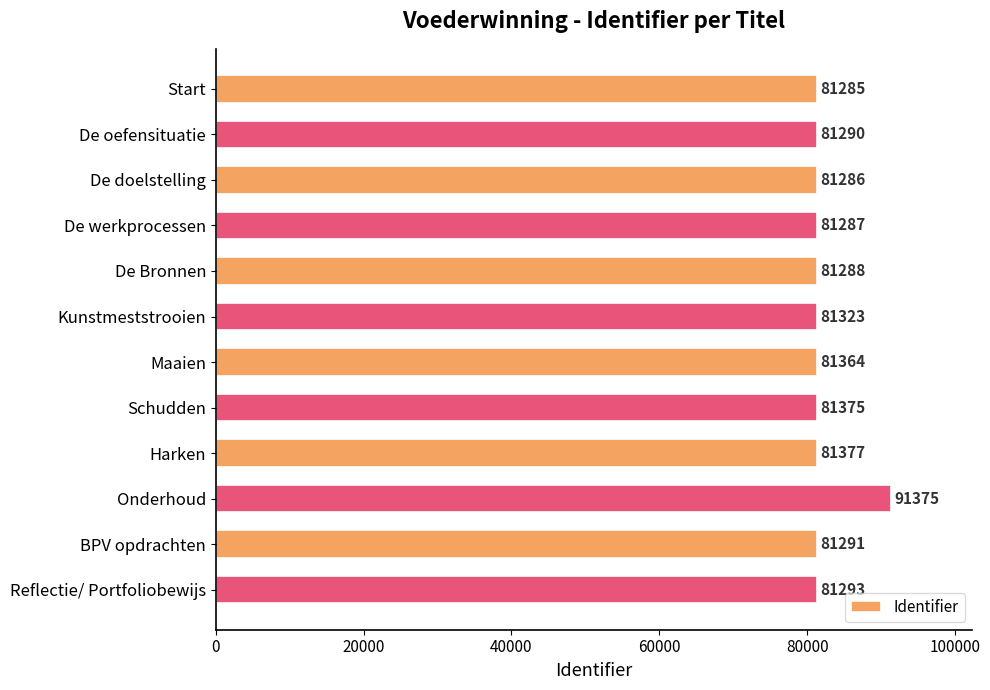

What is the difference between the maximum and minimum values?

10090